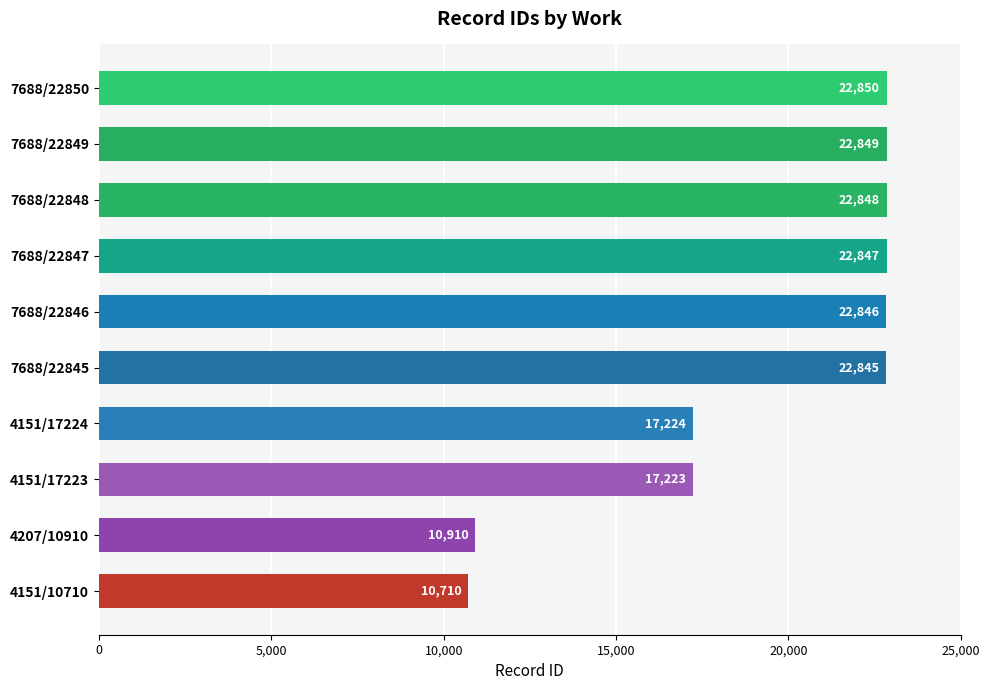

Does the chart contain any negative values?

No